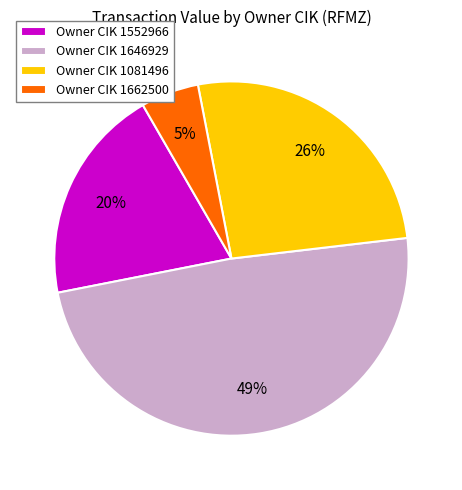

To the nearest percent, what percentage of the pie is Owner CIK 1552966?

20%